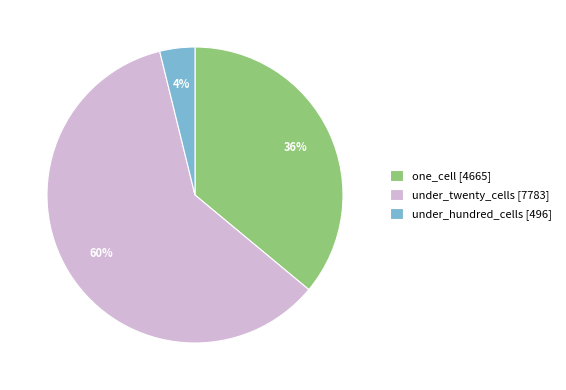

Is there a majority slice in this chart?

Yes